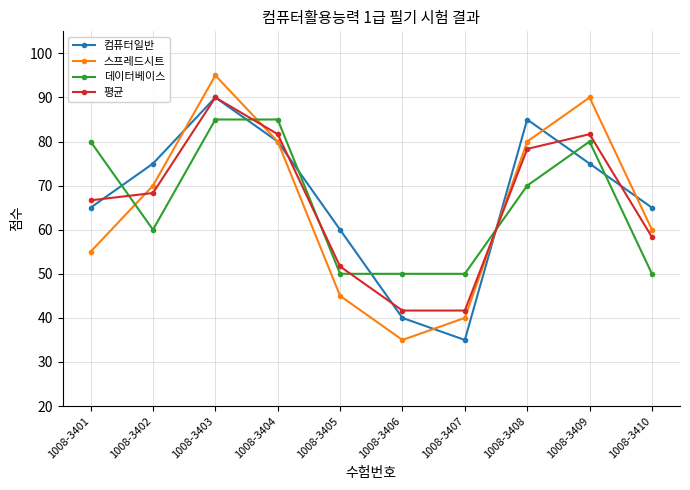

Reading left to right, list all the values displayed in this chart.

컴퓨터일반: 65.0	75.0	90.0	80.0	60.0	40.0	35.0	85.0	75.0	65.0
스프레드시트: 55.0	70.0	95.0	80.0	45.0	35.0	40.0	80.0	90.0	60.0
데이터베이스: 80.0	60.0	85.0	85.0	50.0	50.0	50.0	70.0	80.0	50.0
평균: 66.7	68.3	90.0	81.7	51.7	41.7	41.7	78.3	81.7	58.3